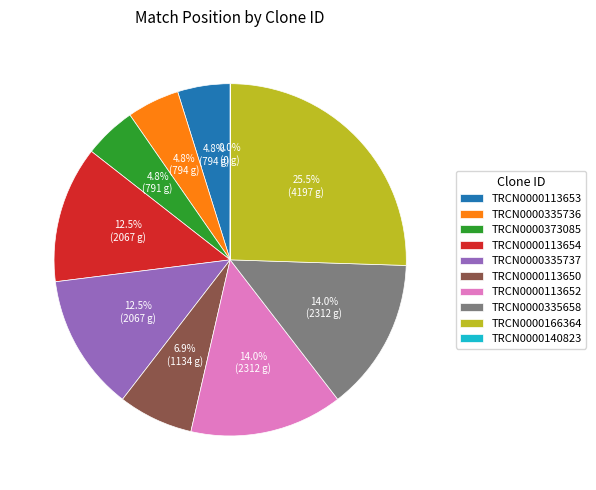

Combined, do TRCN0000335736 and TRCN0000166364 account for over 50%?

No